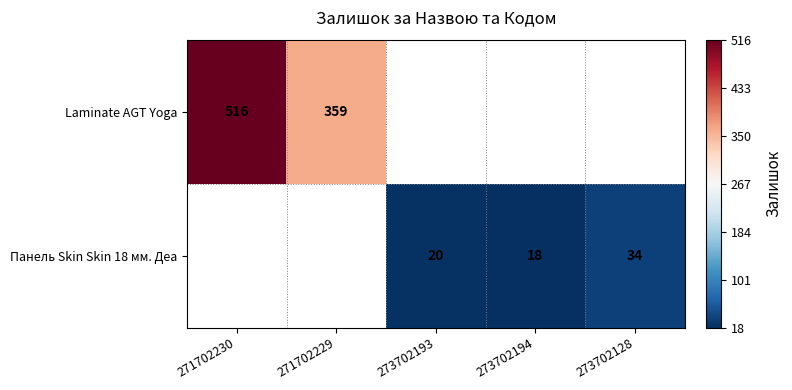

True or false: Панель Skin Skin 18 мм. Деа has a value of 18 at 273702194.

True